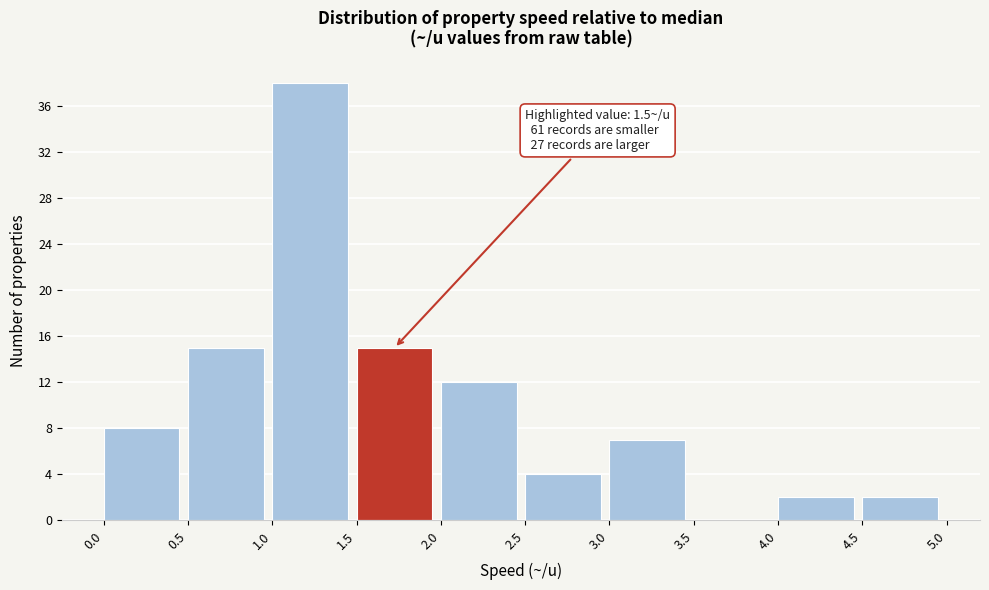

Over which range of the x-axis is the bar tallest?

1.0 to 1.5